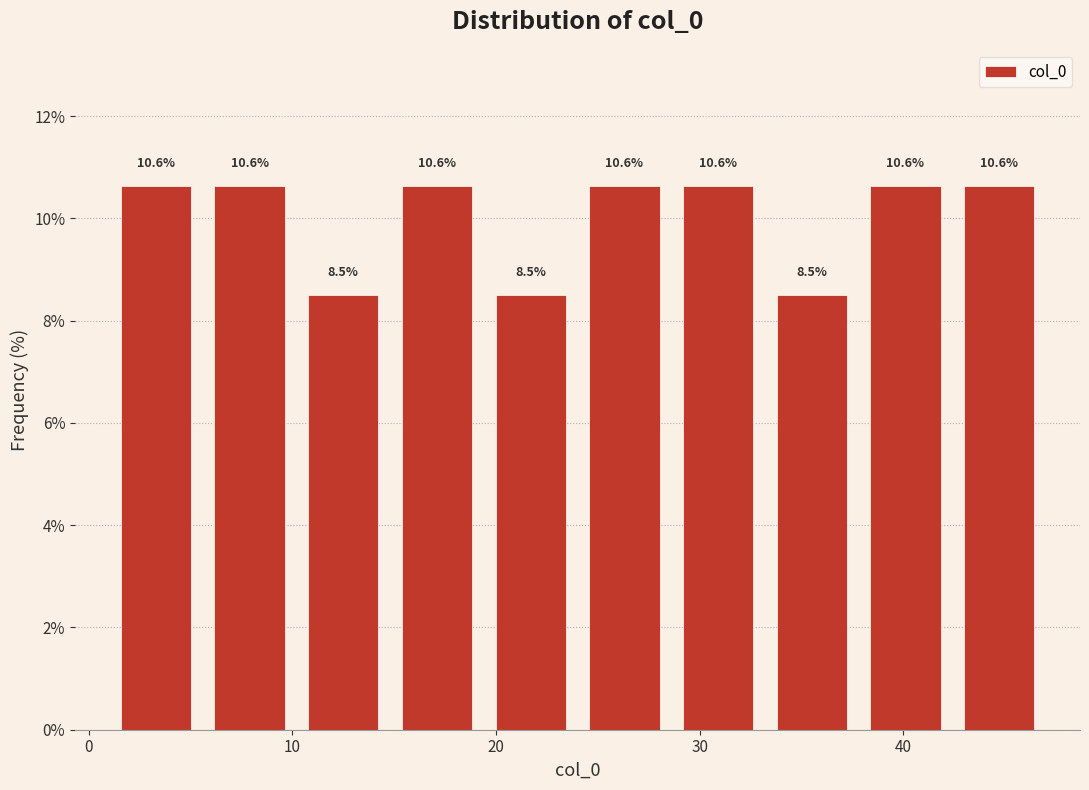

Reading left to right, list every bar in this chart as the range it spans on the x-axis followed by its height. The bar edges are not printed on the chart, so give them approximately, as read against the axis.

1.0 to 5.6: 10.6
5.6 to 10.2: 10.6
10.2 to 14.8: 8.5
14.8 to 19.4: 10.6
19.4 to 24.0: 8.5
24.0 to 28.6: 10.6
28.6 to 33.2: 10.6
33.2 to 37.8: 8.5
37.8 to 42.4: 10.6
42.4 to 47.0: 10.6